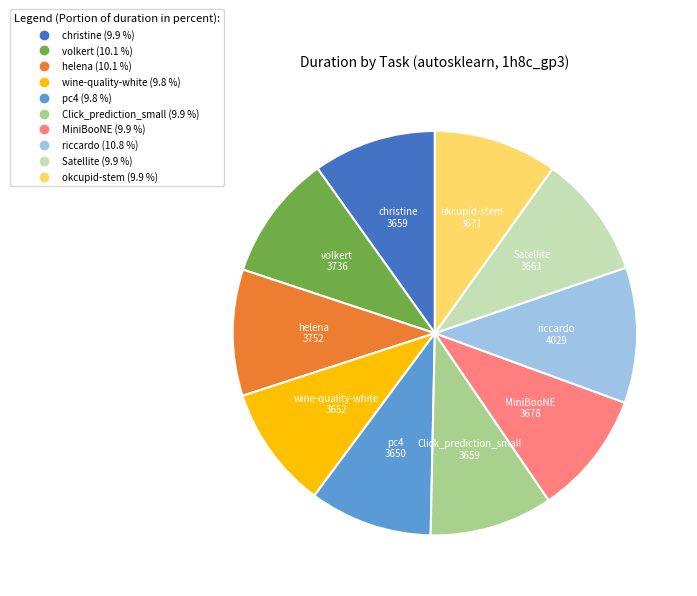

Does any single category account for the majority?

No